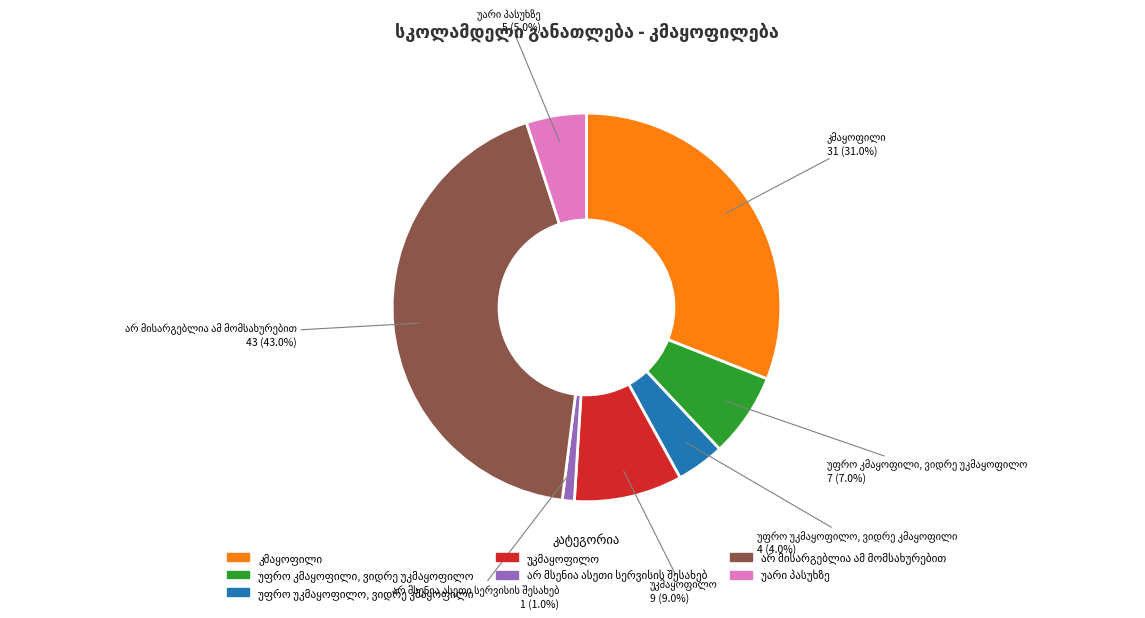

Does any single category account for the majority?

No